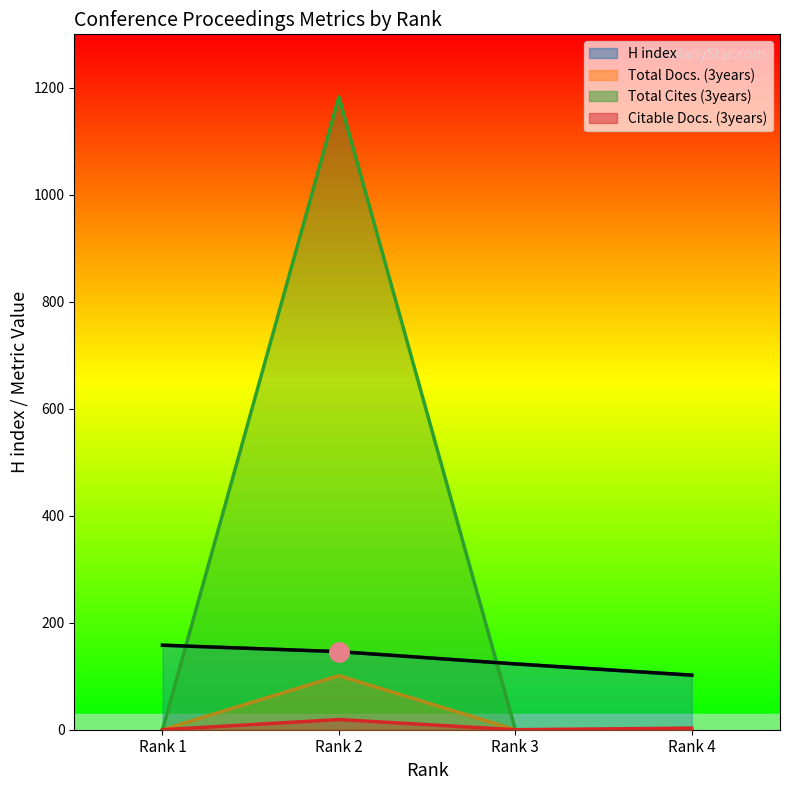

What is the spread (max minus min) of values at Rank 3?

123